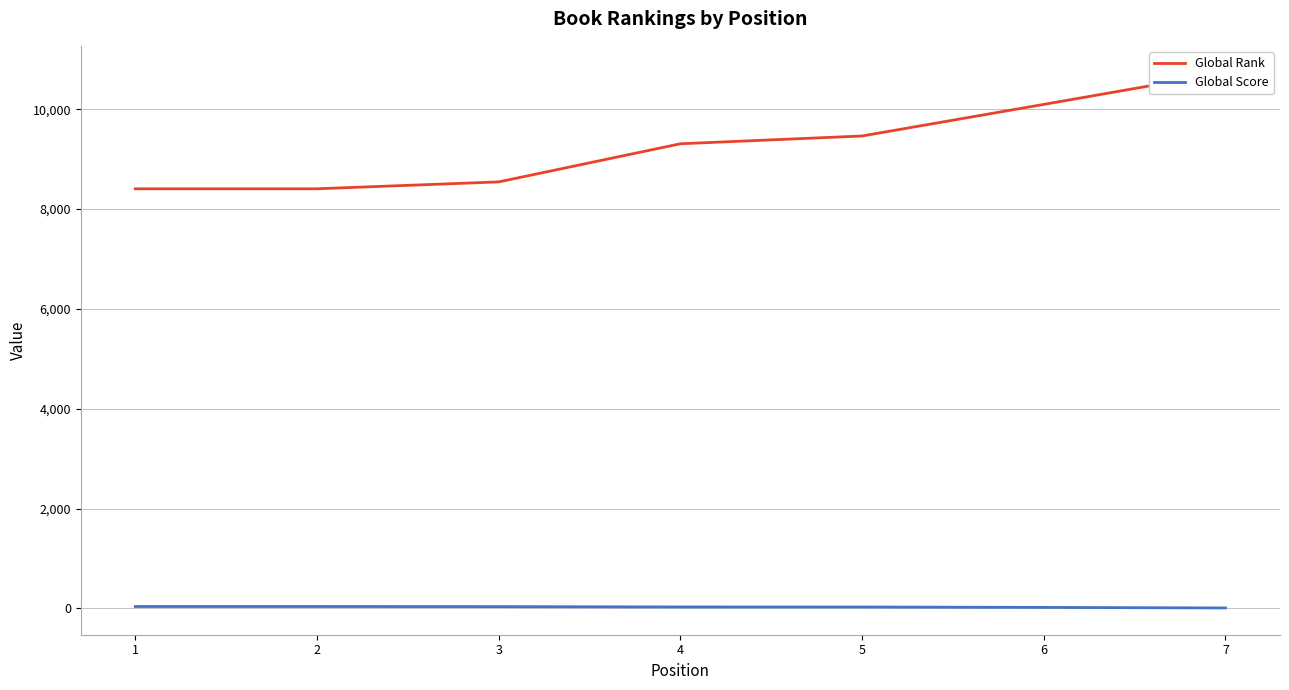

Reading left to right, transcribe all the data shown in this chart.

Global Rank: 8407	8407	8545	9309	9465	10098	10735
Global Score: 37	37	35	28	27	19	8